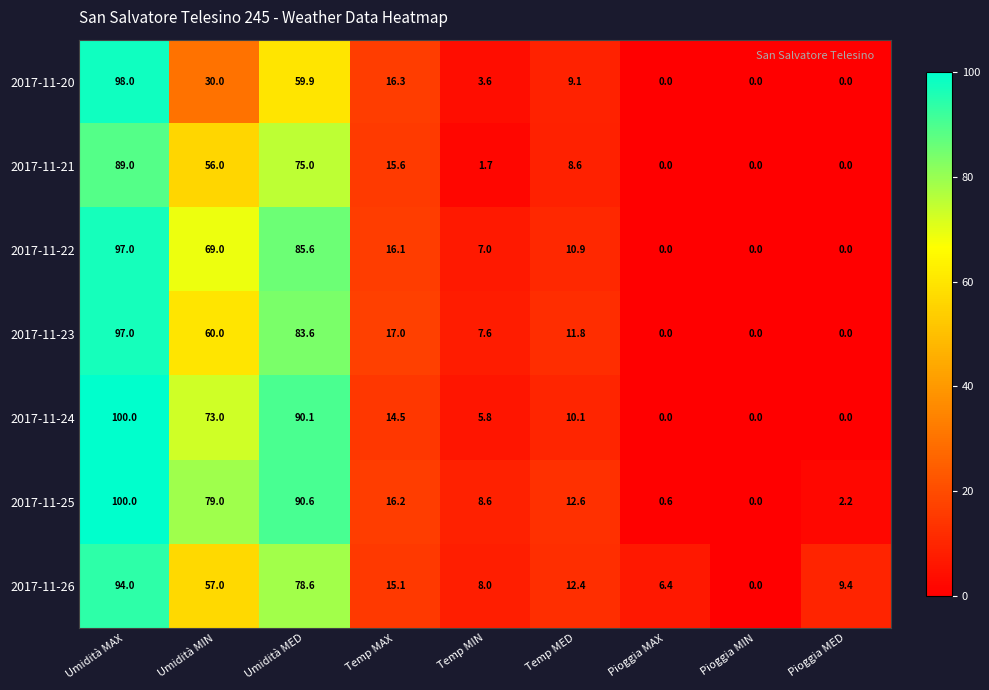

True or false: 2017-11-22 has a value of 97.0 at Umidità MAX.

True